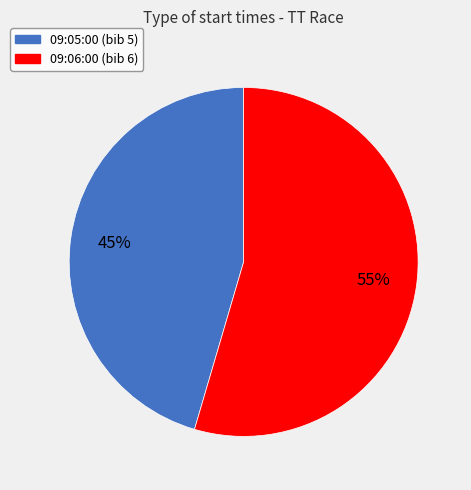

True or false: 09:06:00 accounts for 55% of the total.

True